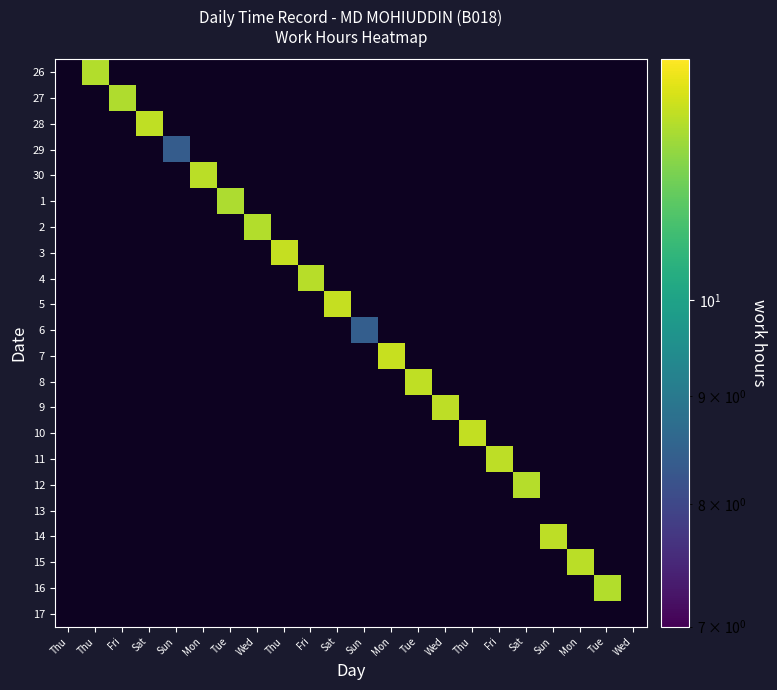

Is the value of 27 at Tue greater than the value of 9 at Wed?

No